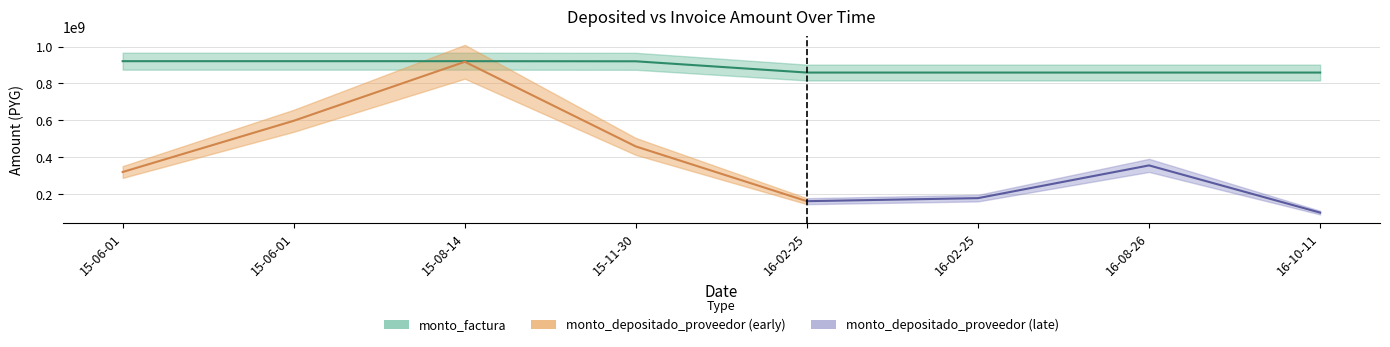

The value at 16-02-25 is 859346600. True or false?

True